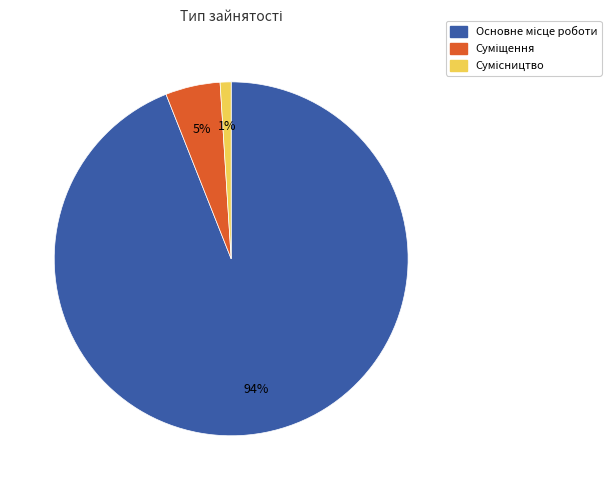

Is there any slice that represents more than half of the pie?

Yes